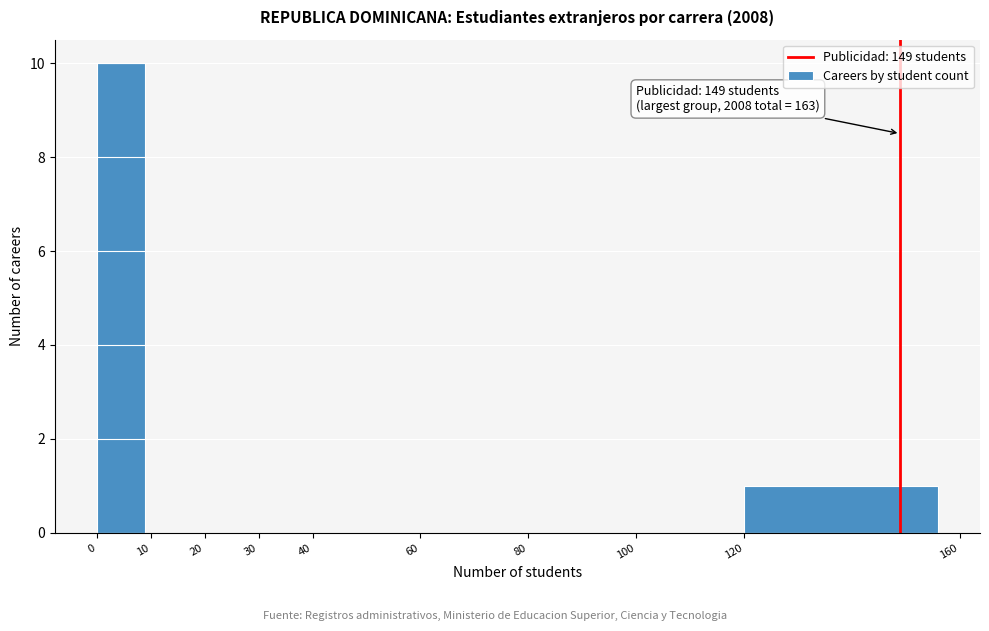

Over which range of the x-axis is the bar tallest?

0 to 10